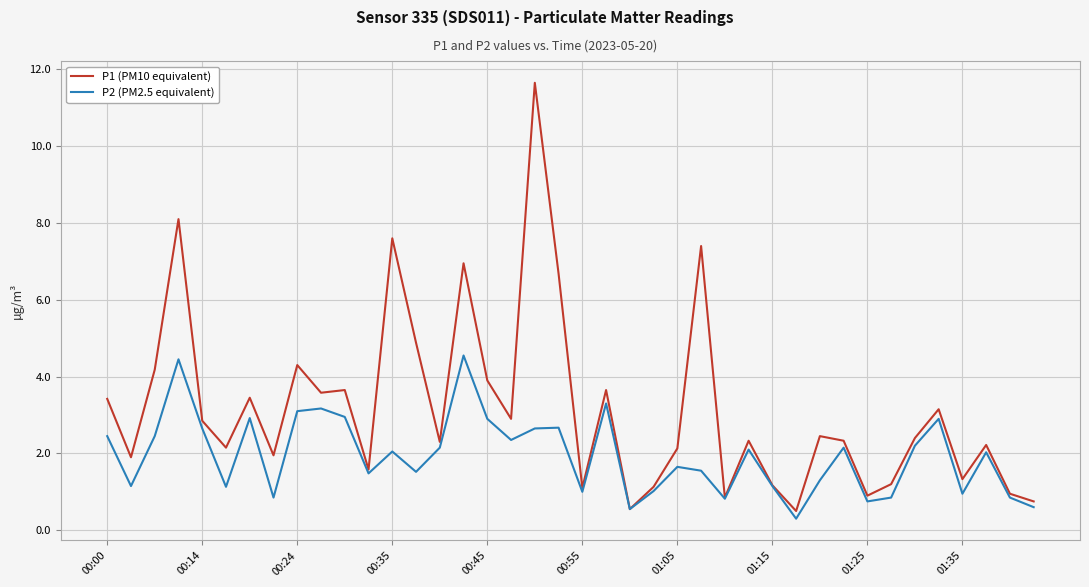

How many series are shown in this chart?

2